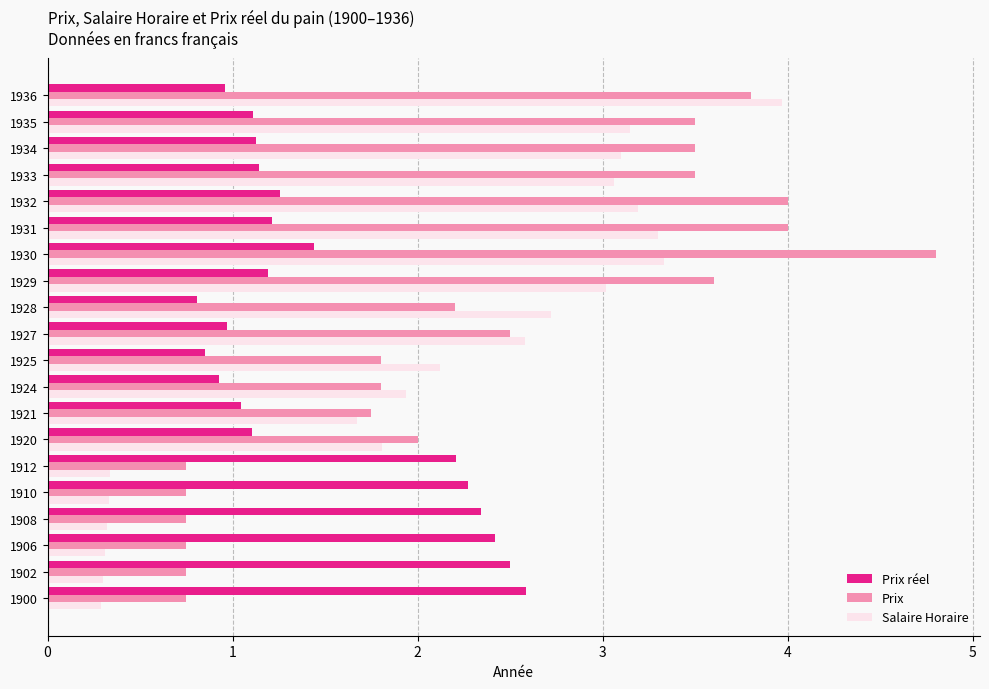

Where is Prix nearest to the value 2?

1920